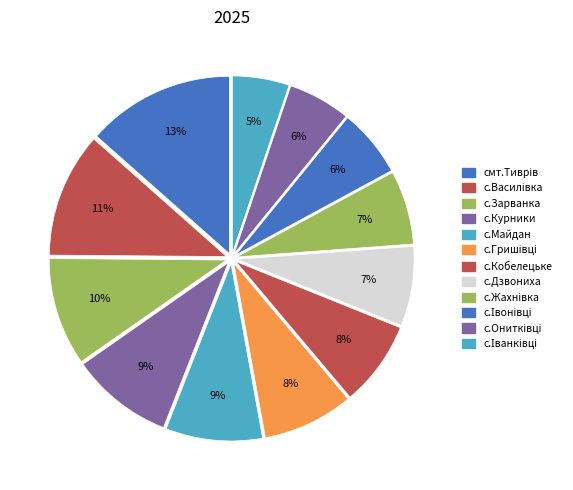

Approximately how many times larger is the value at с.Дзвониха compared to с.Гришівці?

0.9